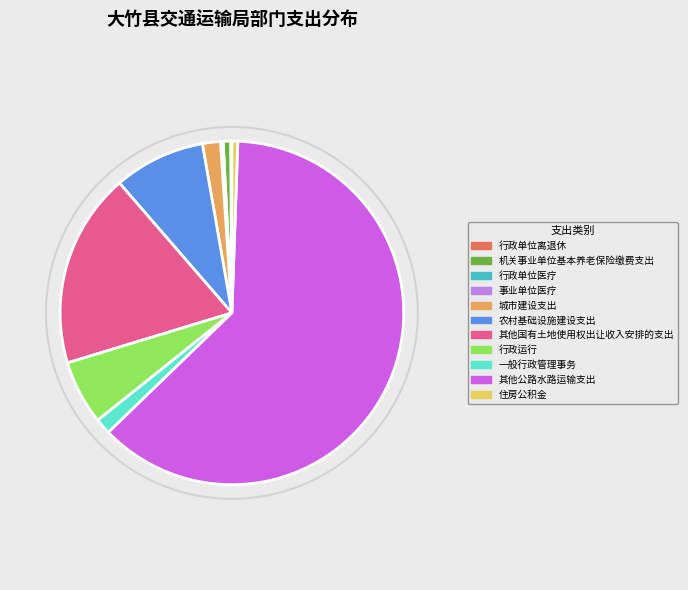

Which category has the biggest portion of the pie?

其他公路水路运输支出